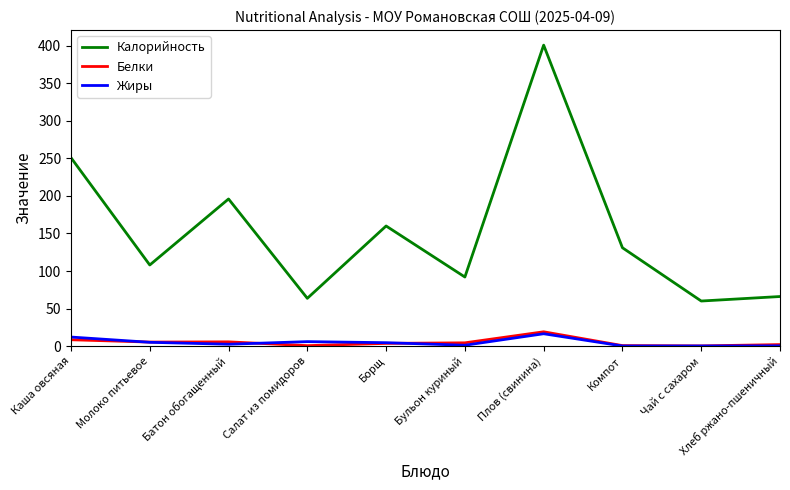

At which category does Калорийность reach its first local peak?

Батон обогащенный